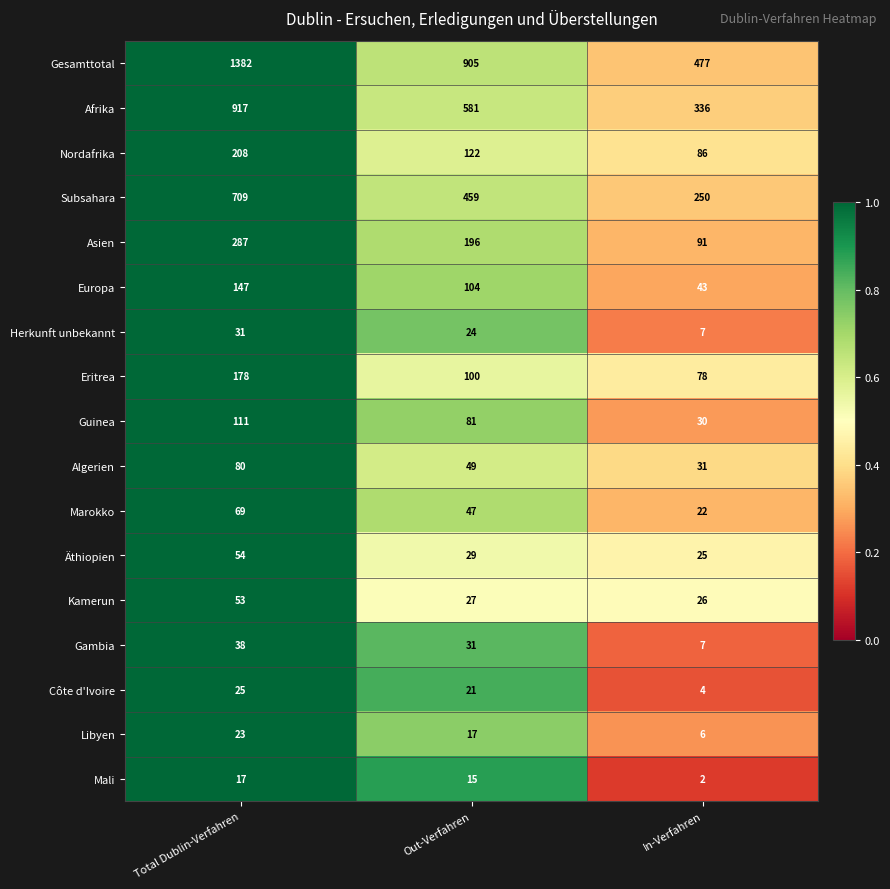

The Nordafrika series shows 363 at Total Dublin-Verfahren. True or false?

False